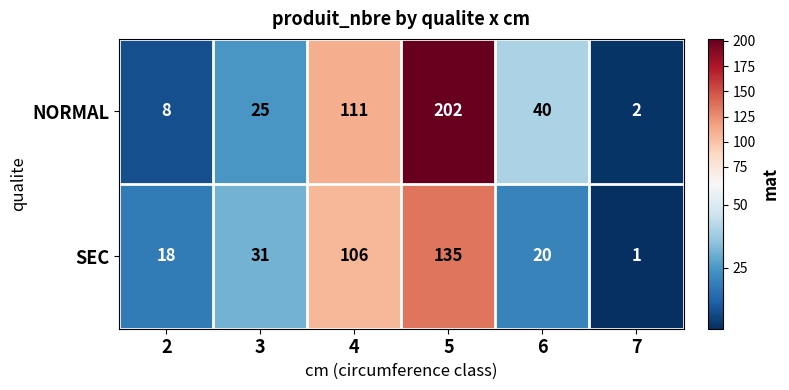

Reading left to right, transcribe all the data shown in this chart.

NORMAL: 2=8	3=25	4=111	5=202	6=40	7=2
SEC: 2=18	3=31	4=106	5=135	6=20	7=1